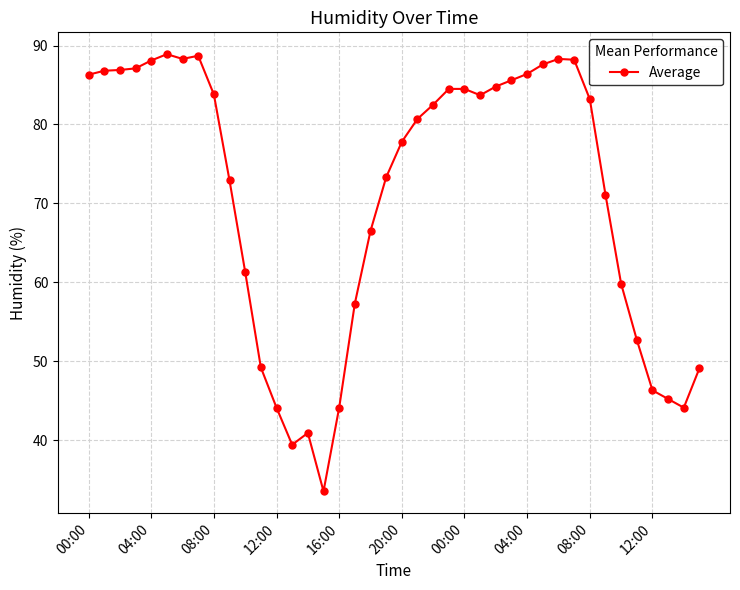

What is the maximum value shown in the chart?

88.9